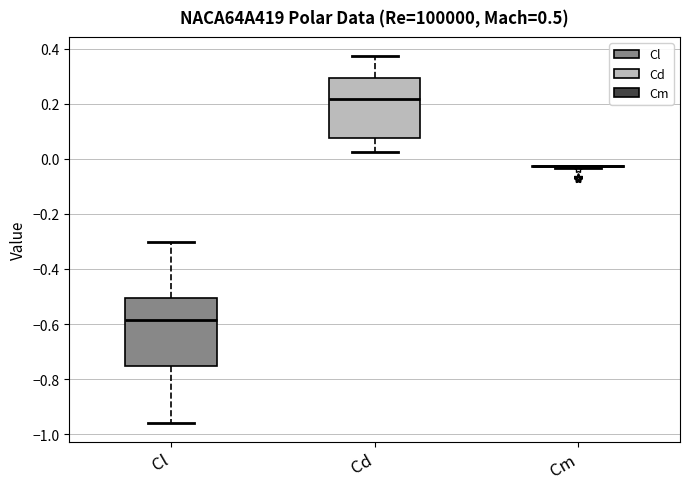

Reading left to right, transcribe this box plot: for each box, give where its median line is, the range the box spans, and where its two whiskers end, as read against the y-axis. The values are not printed on the chart, so give them approximately, as read against the axis.

Cl: median -0.58, box -0.76 to -0.50, whiskers -0.96 to -0.30
Cd: median 0.22, box 0.08 to 0.30, whiskers 0.02 to 0.38
Cm: box collapsed to a line at -0.02, whiskers -0.04 to -0.02